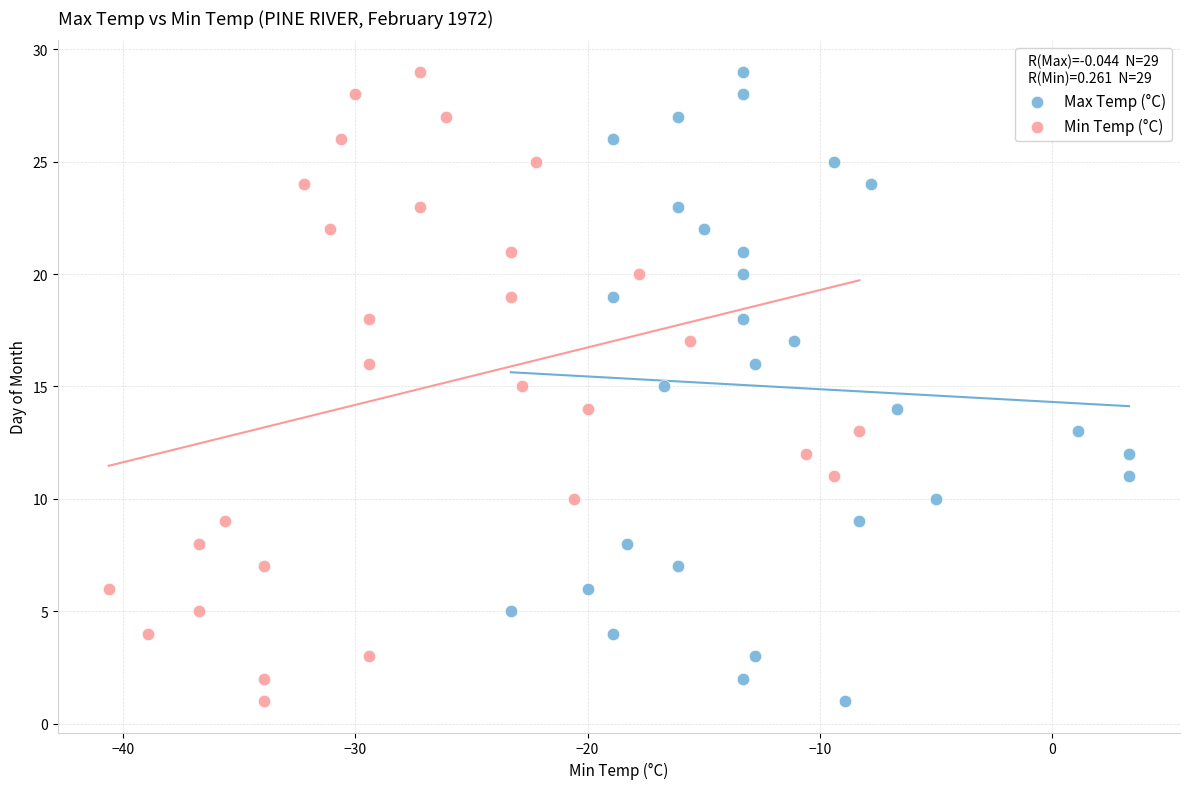

What are all the series names shown in the legend?

Max Temp (°C), Min Temp (°C)